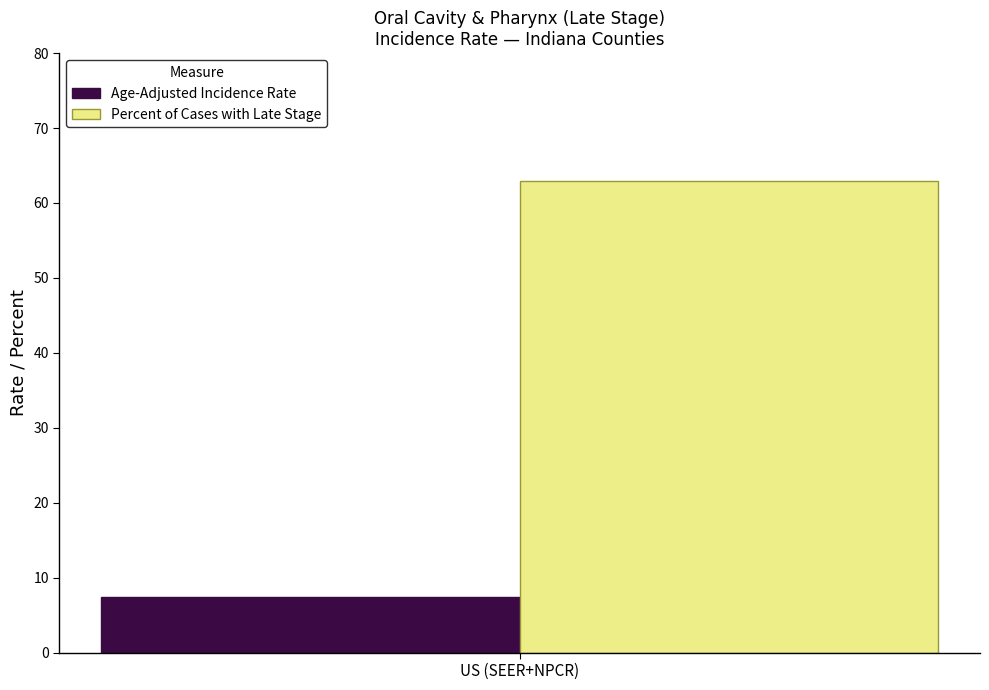

What is the spread (max minus min) of values at US (SEER+NPCR)?

55.5